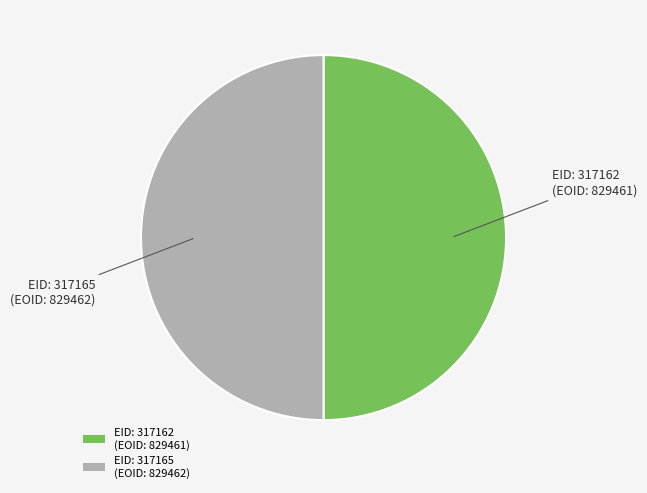

The EID: 317162 (EOID: 829461) slice represents 50% of the pie. True or false?

True